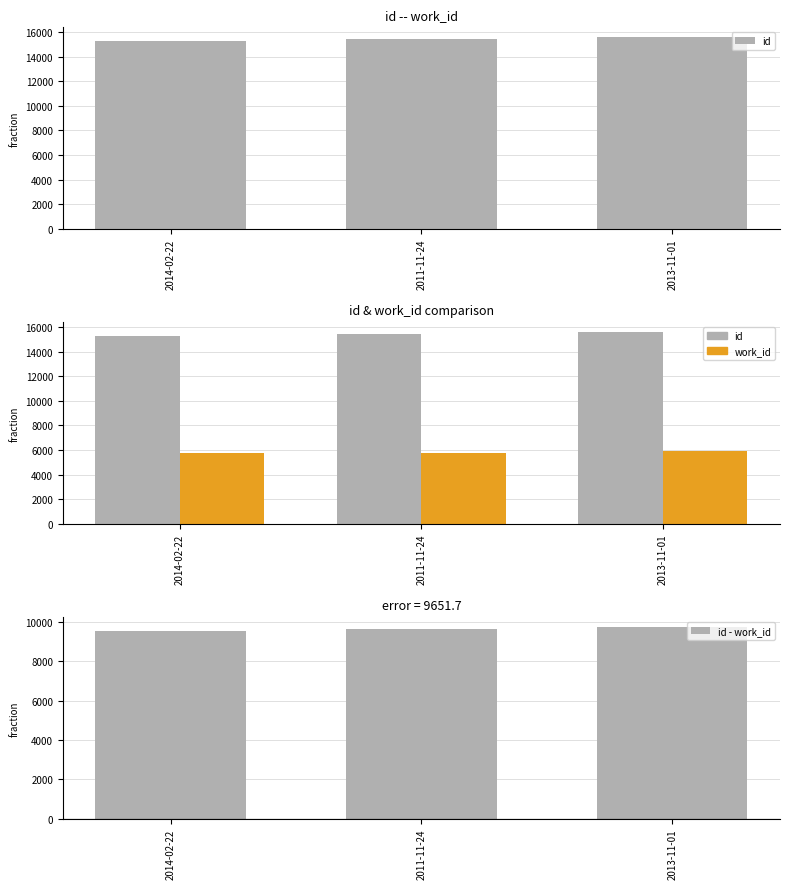

What is the difference between the maximum and minimum values in the id - work_id series?

183